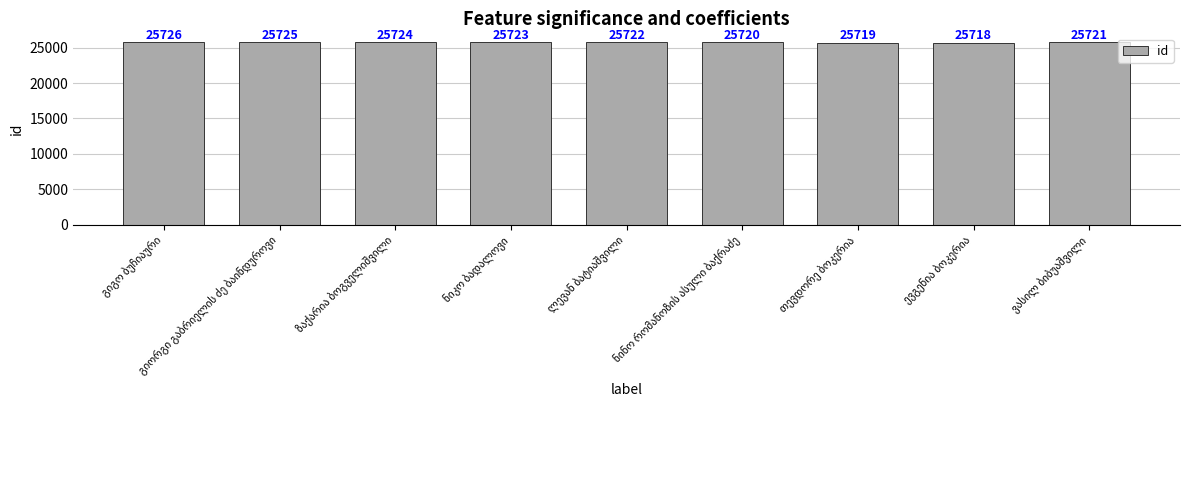

Are the bars horizontal?

No